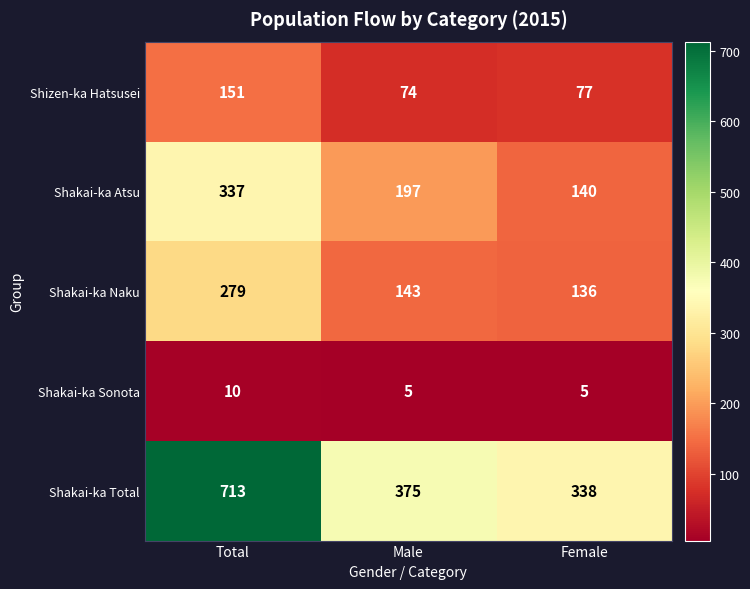

Which series has the widest spread of values?

Shakai-ka Total